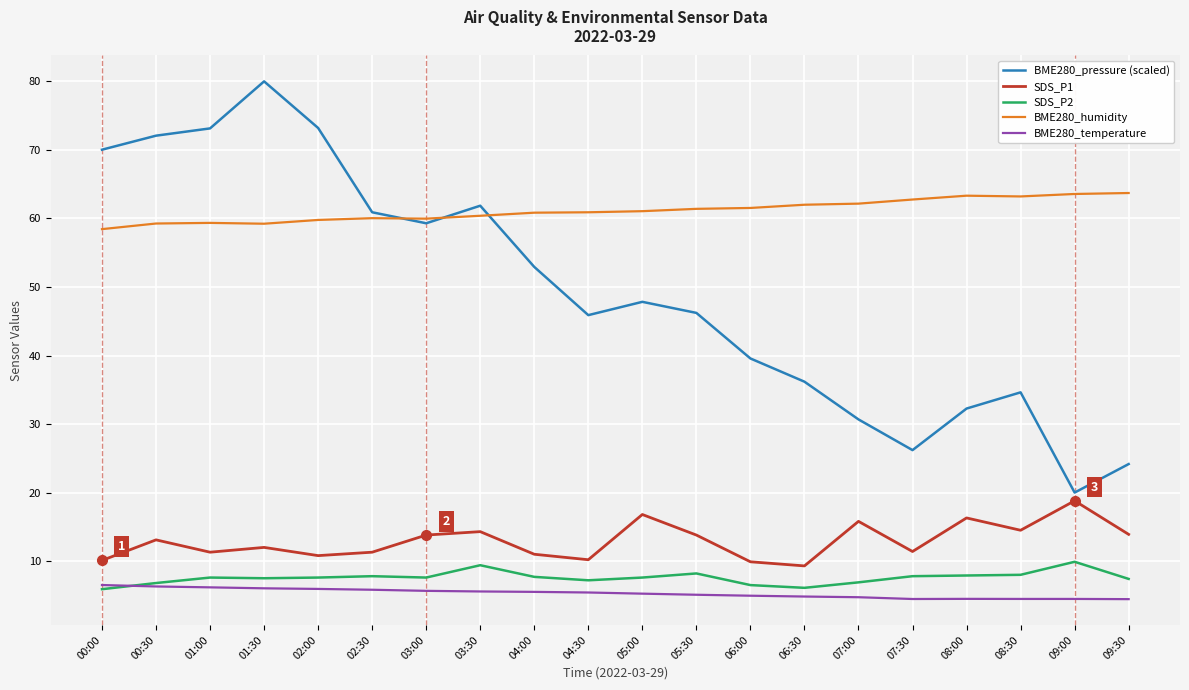

What are all the series names shown in the legend?

BME280_pressure (scaled), SDS_P1, SDS_P2, BME280_humidity, BME280_temperature